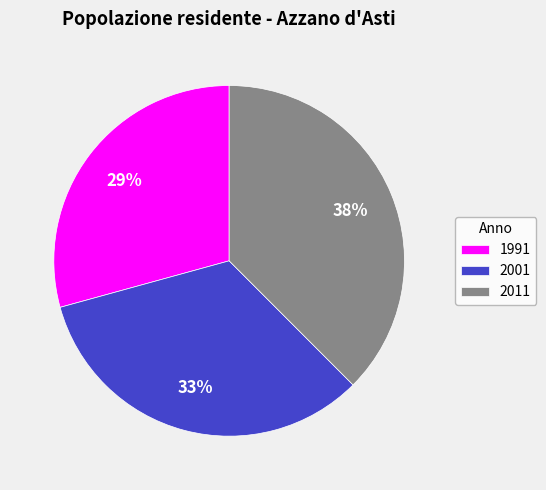

To the nearest percent, what is the difference between the 1991 and 2001 slice percentages?

4%